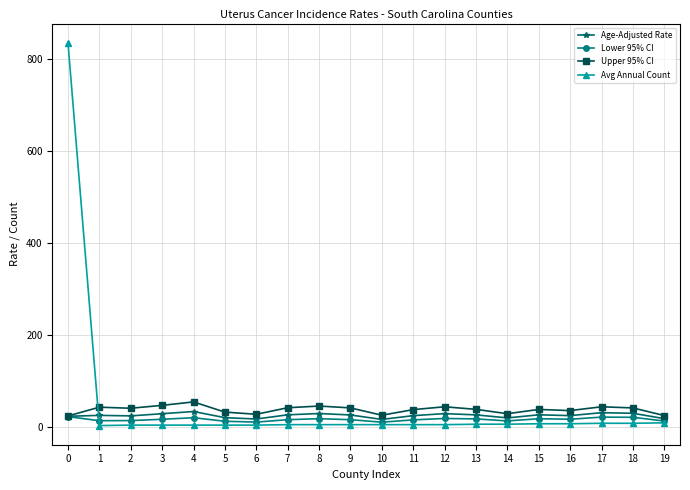

What is the average value of the Age-Adjusted Rate series?

25.0